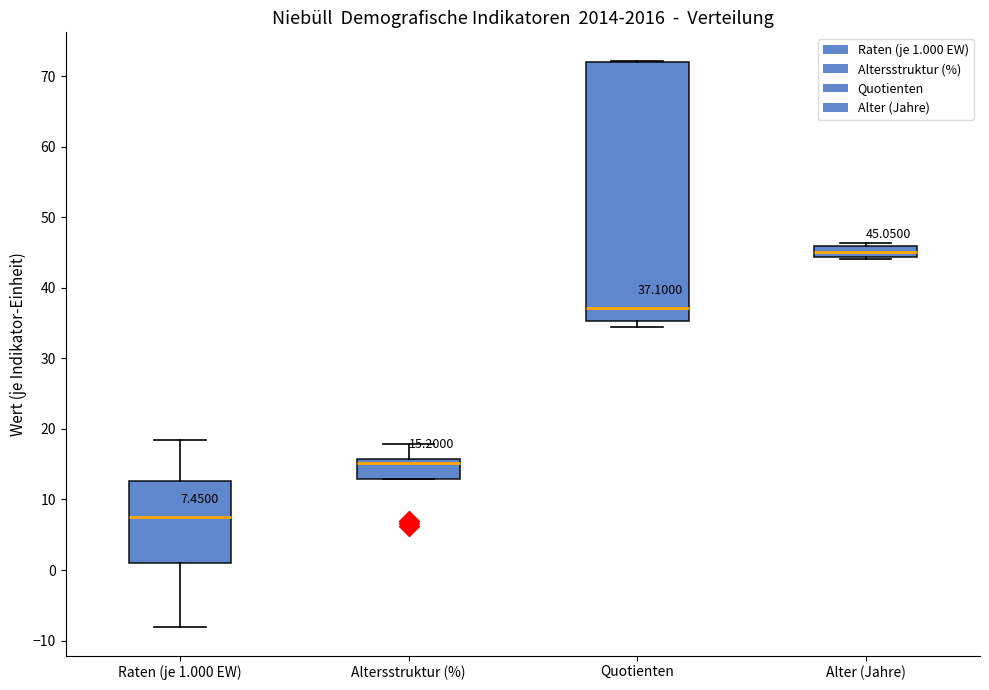

Which box is the tallest, from its lower edge to its upper edge?

Quotienten